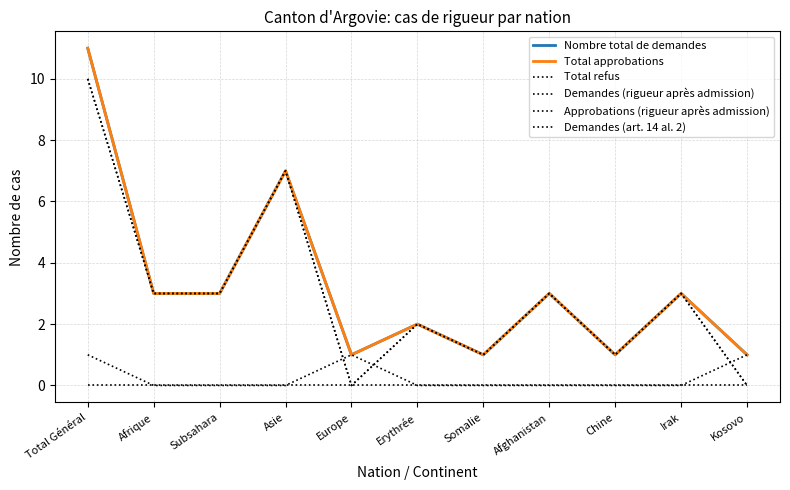

Does the chart display data point markers on the line(s)?

No